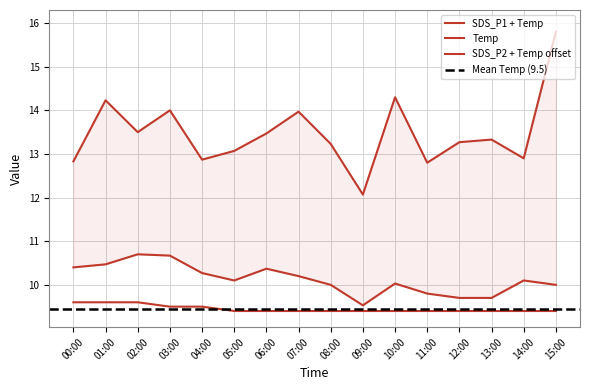

True or false: SDS_P1 has more than 0 points higher than both neighbors.

True